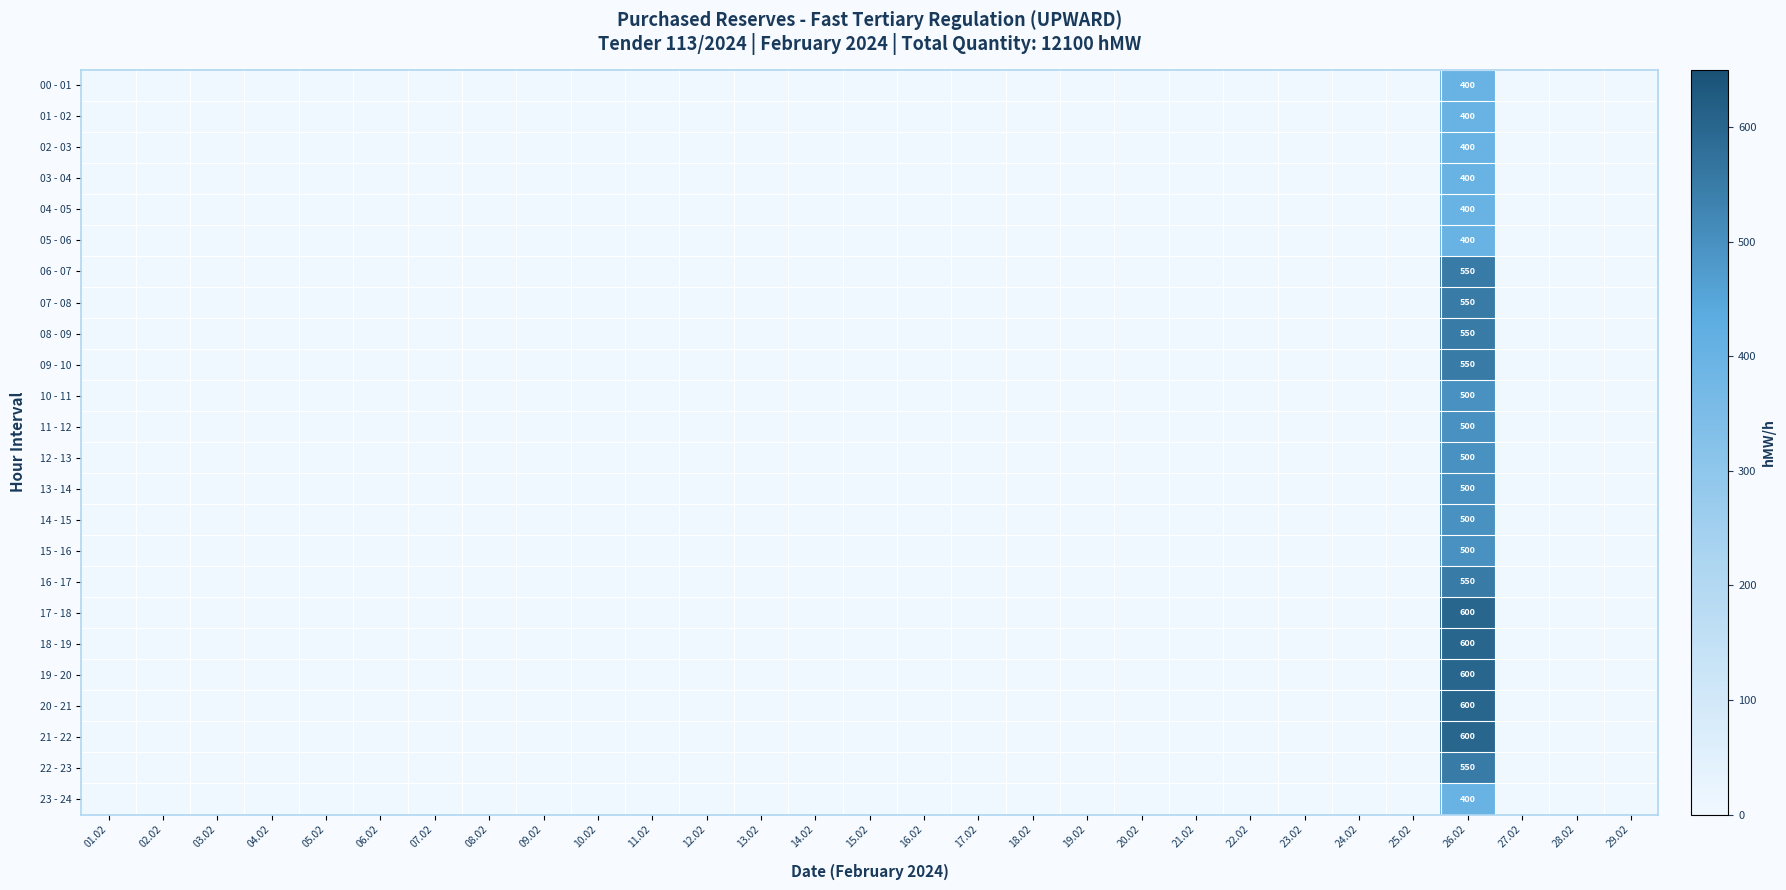

Which label corresponds to the smallest value in the chart?

01.02